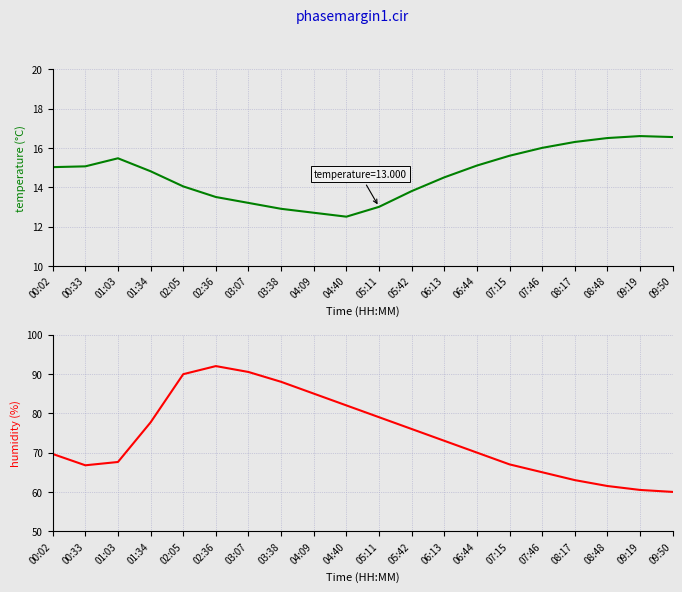

What is the label of the 15th point from the left?

07:15